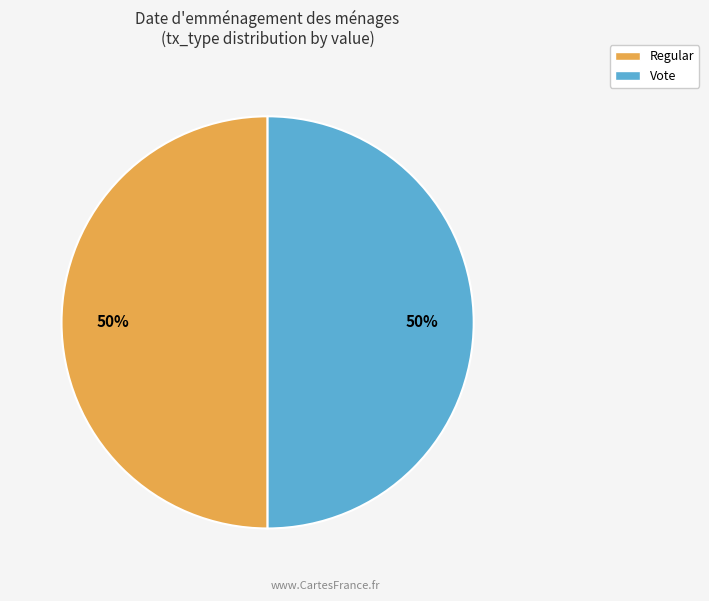

To the nearest percent, what is the difference between the Vote and Regular slice percentages?

0%